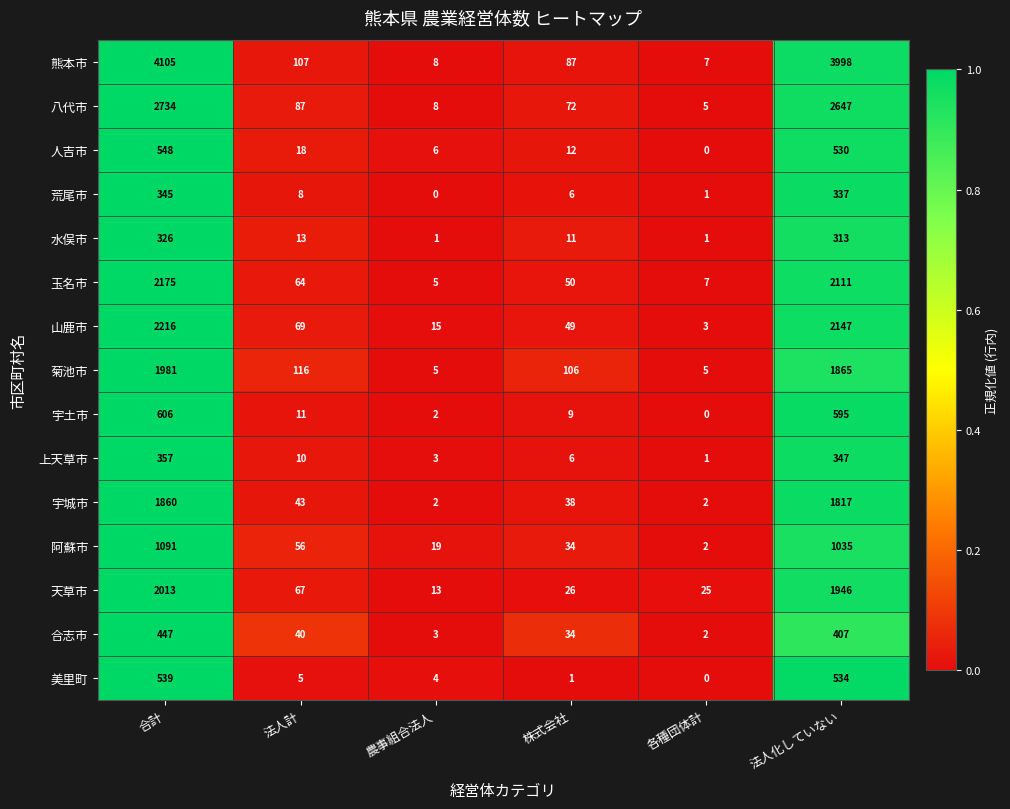

Count the number of data series in this chart.

15